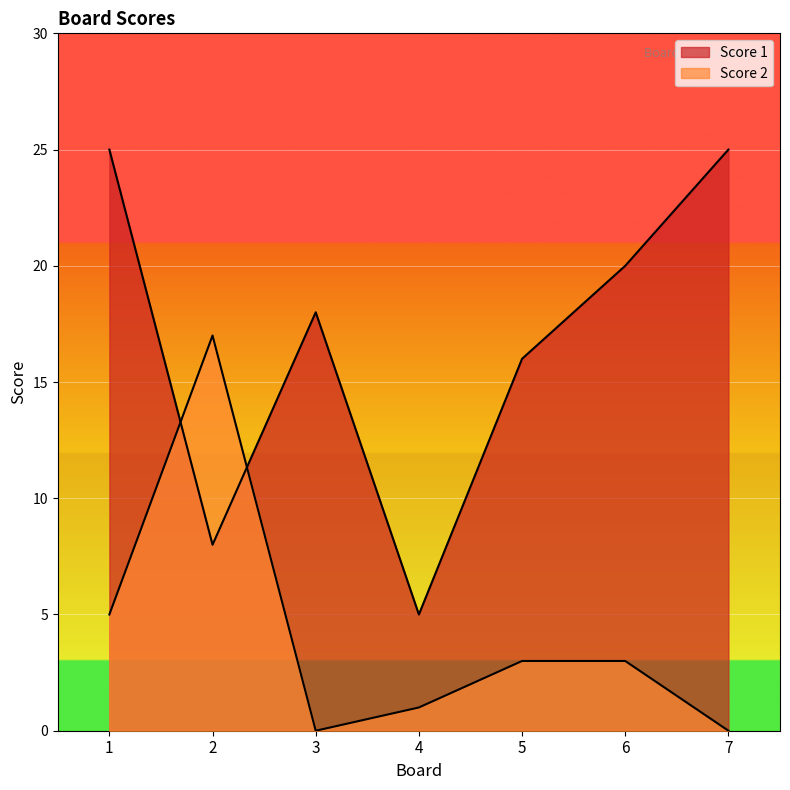

Read the Score 1 value at 2, to the nearest 5.

10